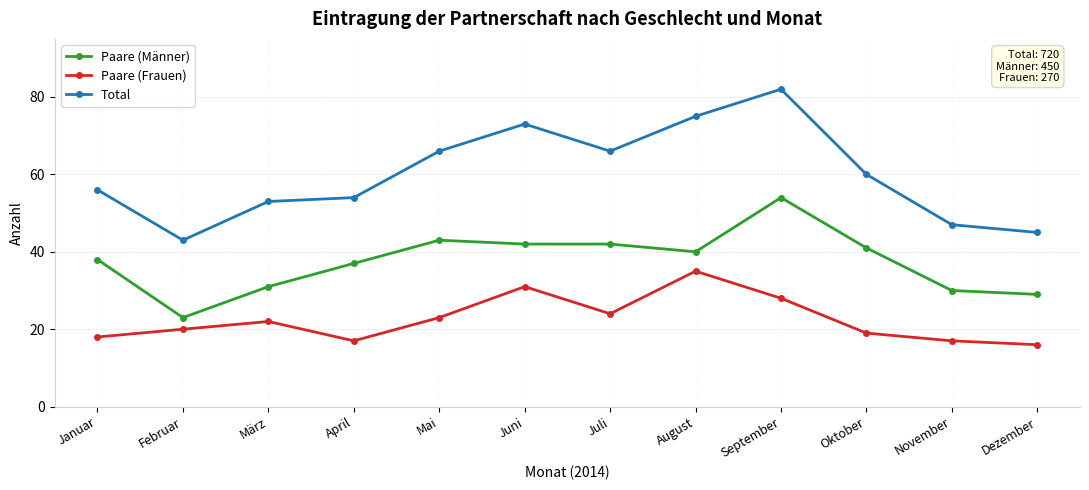

What is the sum of the Paare (Männer) values at August and Oktober?

81